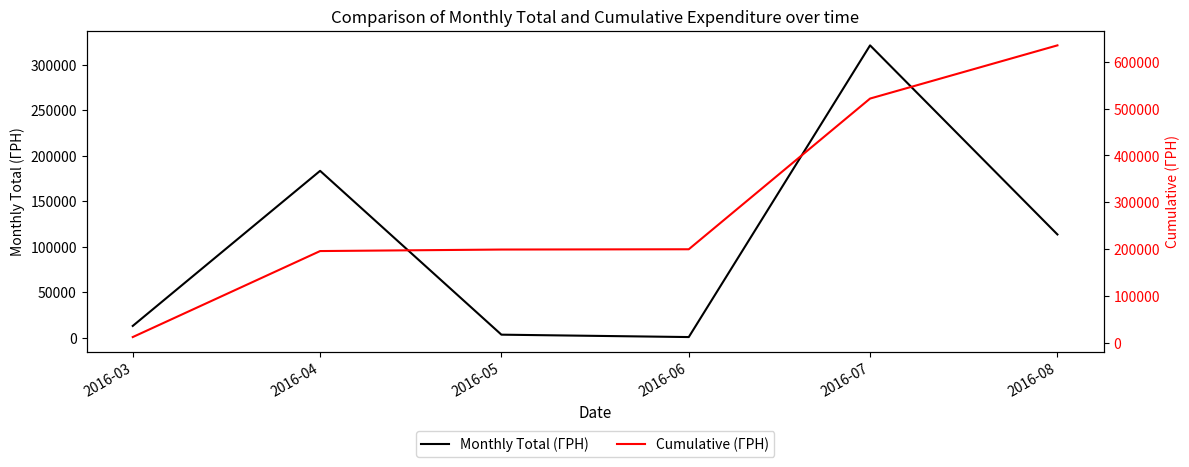

Is the value of Monthly Total (ГРН) at 2016-07 greater than the value of Cumulative (ГРН) at 2016-05?

Yes